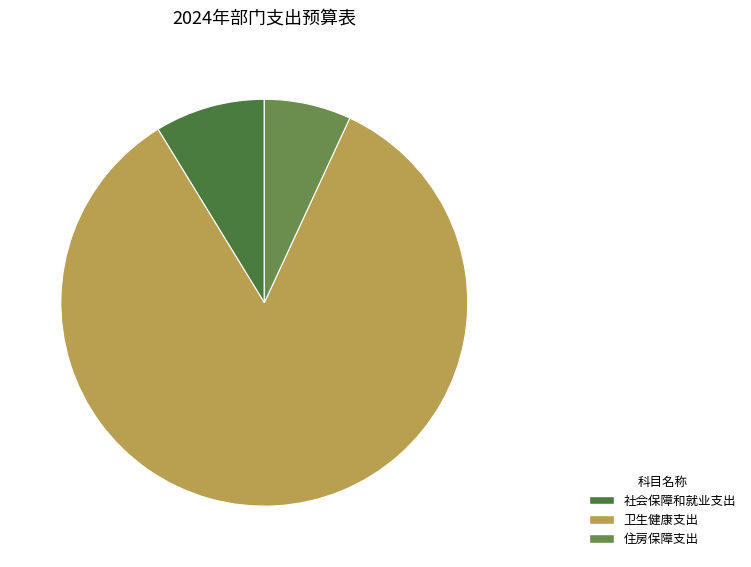

Is the sum of 卫生健康支出 and 住房保障支出 greater than half?

Yes